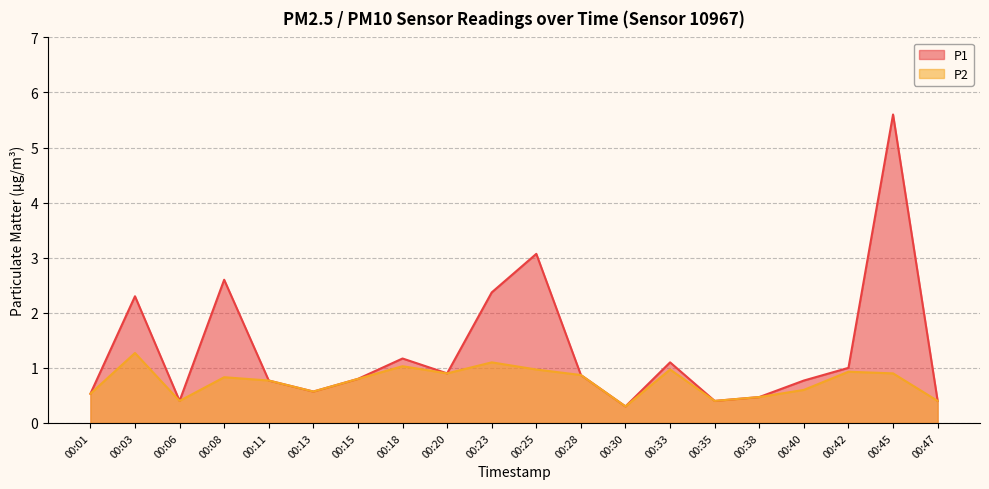

What is the value of the P1 point at the 15th from the left?

0.4